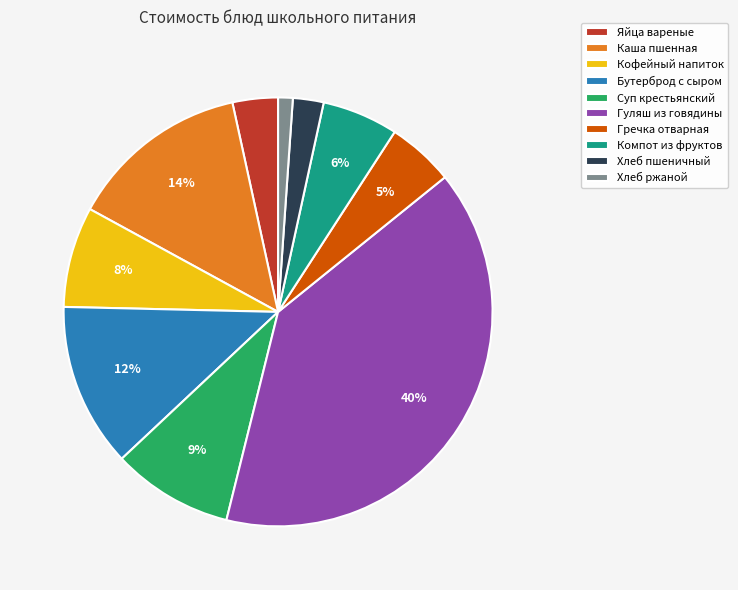

Approximately how many times larger is the value at Гуляш из говядины compared to Каша пшенная?

2.9